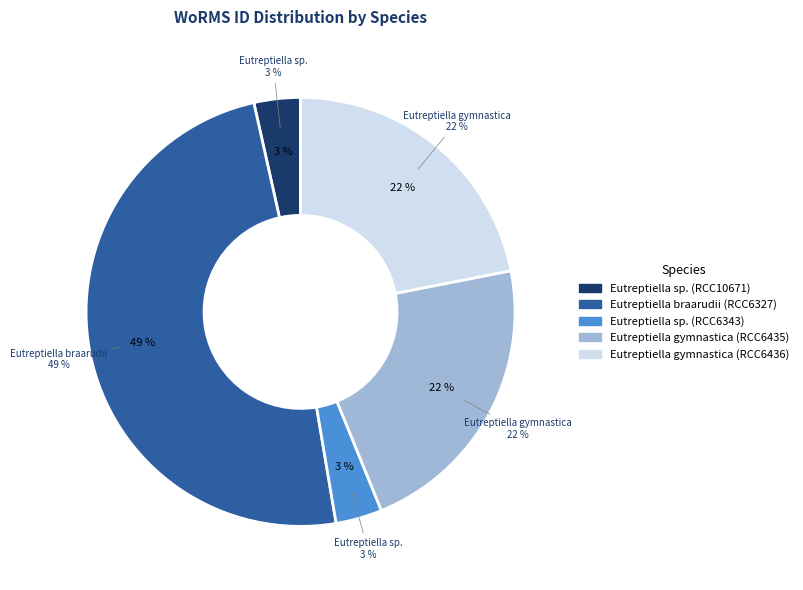

The Eutreptiella braarudii (RCC6327) slice represents 36% of the pie. True or false?

False